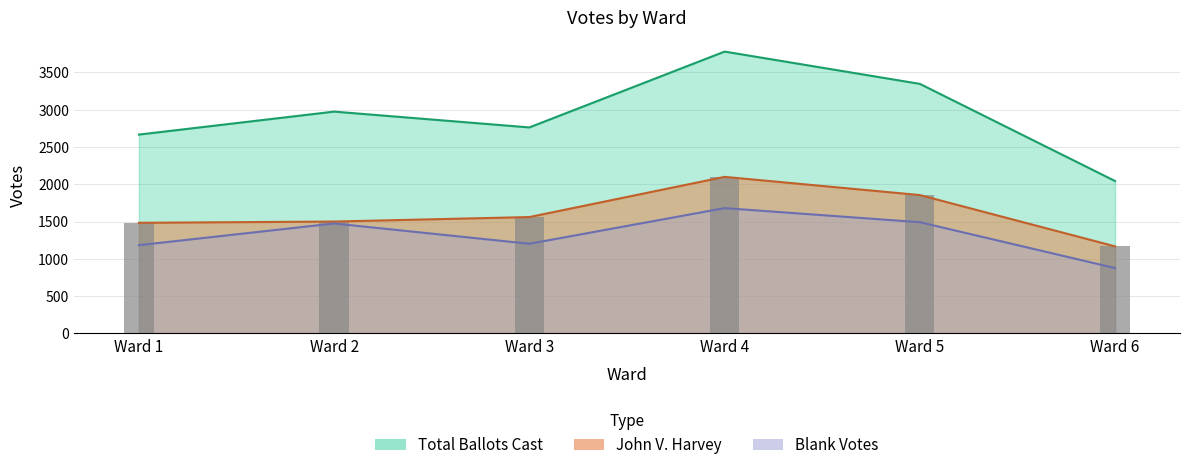

List the labels in order of John V. Harvey value, smallest first.

Ward 6, Ward 1, Ward 2, Ward 3, Ward 5, Ward 4